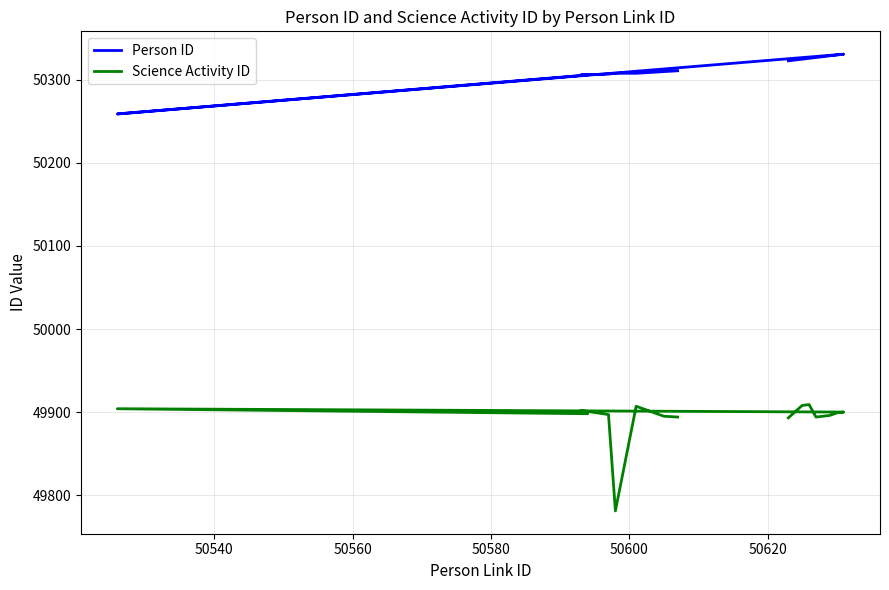

How many categories are shown in the chart?

16